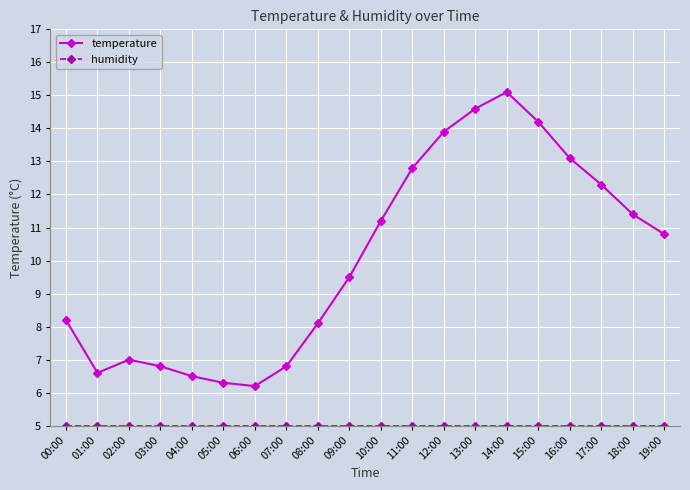

At which label is temperature closest to 10?

09:00